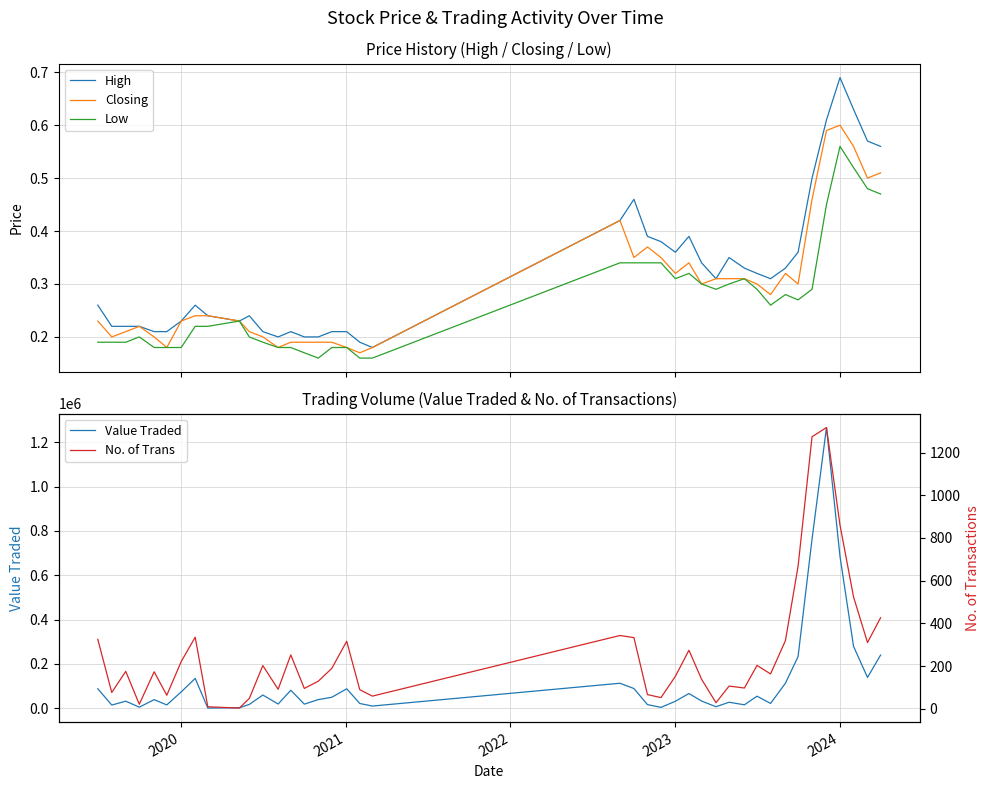

Reading left to right, extract all data points from this chart.

High: 0.3	0.2	0.2	0.2	0.2	0.2	0.2	0.3	0.2	0.2	0.2	0.2	0.2	0.2	0.2	0.2	0.2	0.2	0.2	0.2	0.4	0.5	0.4	0.4	0.4	0.4	0.3	0.3	0.3	0.3	0.3	0.3	0.3	0.4	0.5	0.6	0.7	0.6	0.6	0.6
Closing: 0.2	0.2	0.2	0.2	0.2	0.2	0.2	0.2	0.2	0.2	0.2	0.2	0.2	0.2	0.2	0.2	0.2	0.2	0.2	0.2	0.4	0.3	0.4	0.3	0.3	0.3	0.3	0.3	0.3	0.3	0.3	0.3	0.3	0.3	0.5	0.6	0.6	0.6	0.5	0.5
Low: 0.2	0.2	0.2	0.2	0.2	0.2	0.2	0.2	0.2	0.2	0.2	0.2	0.2	0.2	0.2	0.2	0.2	0.2	0.2	0.2	0.3	0.3	0.3	0.3	0.3	0.3	0.3	0.3	0.3	0.3	0.3	0.3	0.3	0.3	0.3	0.5	0.6	0.5	0.5	0.5
Value Traded: 88203.0	14697.0	32230.0	5200.0	39131.0	15268.0	74111.0	134885.0	1112.0	2530.0	17438.0	59930.0	19361.0	81481.0	18860.0	39287.0	49889.0	88019.0	21792.0	10239.0	113095.0	89286.0	16757.0	4293.0	31935.0	66793.0	32825.0	7173.0	27430.0	15849.0	54715.0	22063.0	113295.0	233206.0	763541.0	1266520.0	685473.0	279743.0	139310.0	240148.0
No. of Trans: 325.0	76.0	175.0	21.0	173.0	63.0	221.0	335.0	9.0	3.0	48.0	202.0	91.0	252.0	95.0	129.0	189.0	316.0	89.0	59.0	343.0	333.0	66.0	52.0	152.0	274.0	138.0	28.0	106.0	97.0	203.0	163.0	319.0	667.0	1274.0	1317.0	860.0	524.0	310.0	426.0